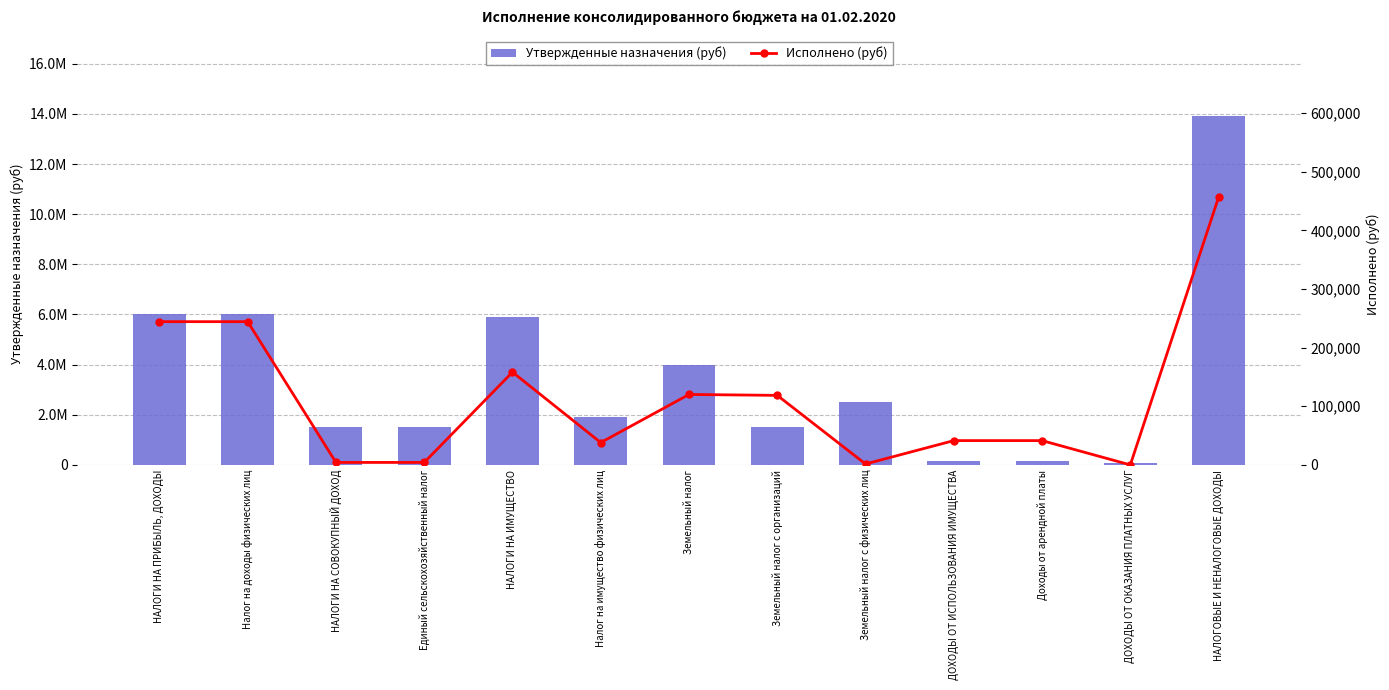

What is the difference between the Утвержденные назначения (руб) values at Доходы от арендной платы and Земельный налог?

3846000.0